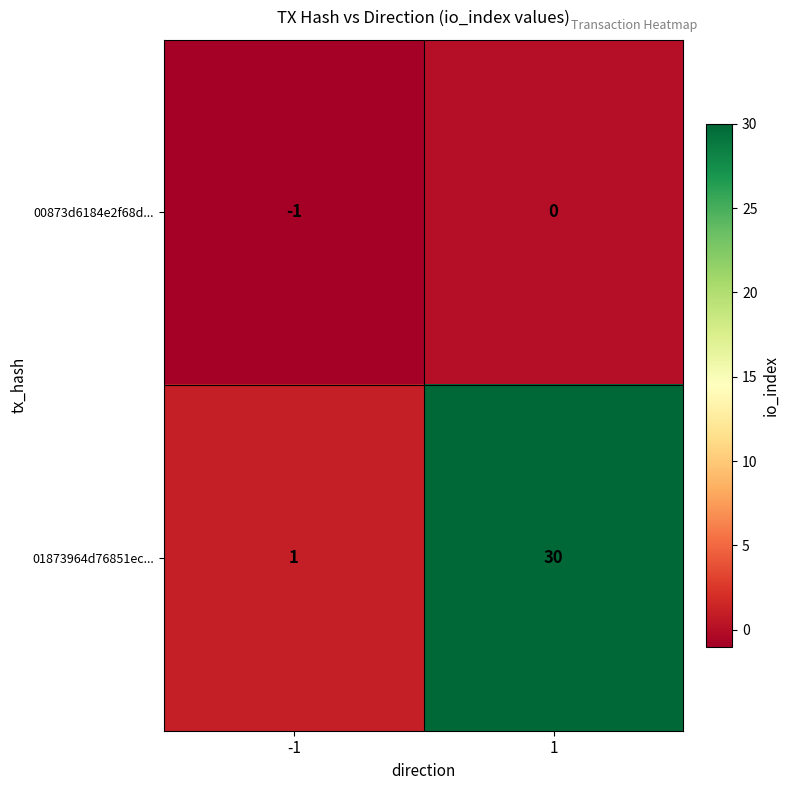

What is the total value across all series at 1?

30